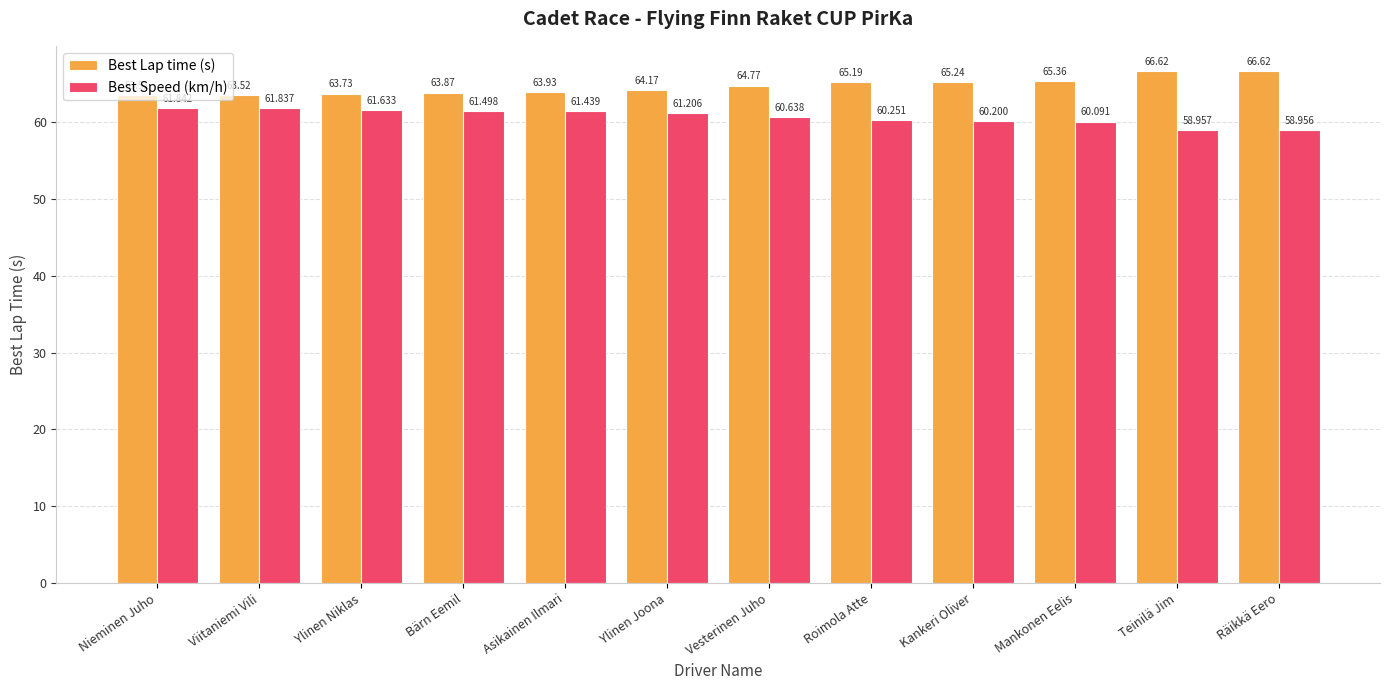

At how many categories does at least one series exceed 64?

7